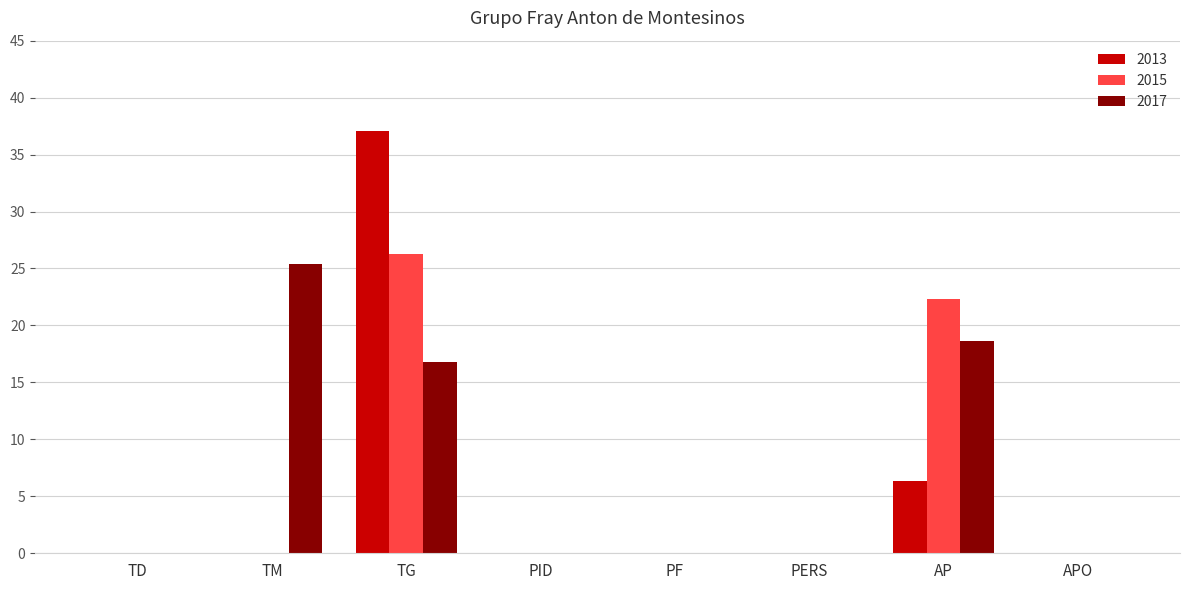

True or false: 2017 has a value of 0.0 at TD.

True